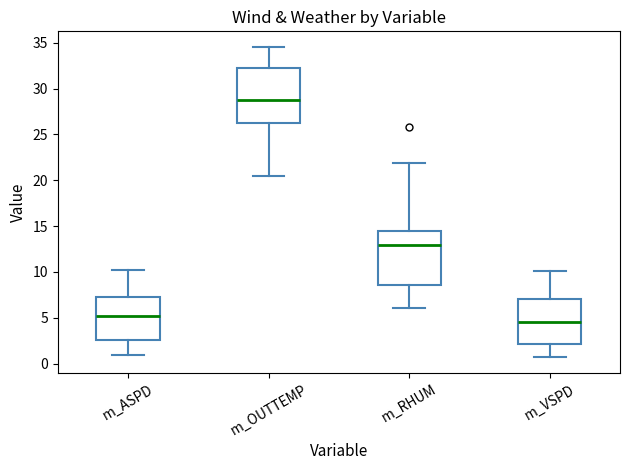

Reading left to right, read every box against the y-axis: the position of its median line, the range the box covers, and the ends of its whiskers. The values are not printed on the chart, so give them approximately, as read against the axis.

m_ASPD: median 5.0, box 2.5 to 7.5, whiskers 1.0 to 10.5
m_OUTTEMP: median 28.5, box 26.0 to 32.5, whiskers 20.5 to 34.5
m_RHUM: median 13.0, box 8.5 to 14.5, whiskers 6.0 to 22.0
m_VSPD: median 4.5, box 2.0 to 7.0, whiskers 0.5 to 10.0